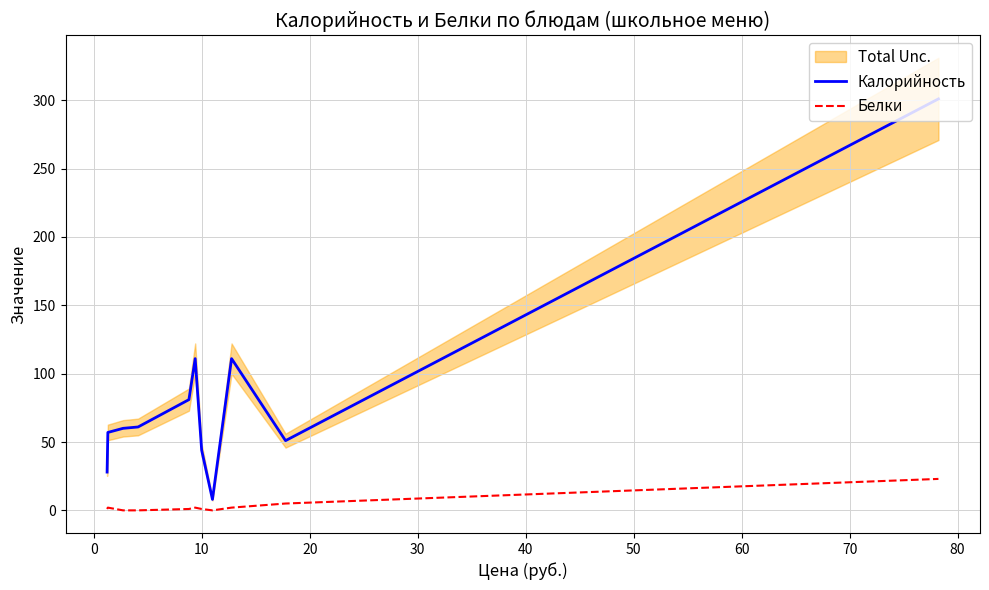

What is the highest value of the Белки series?

23